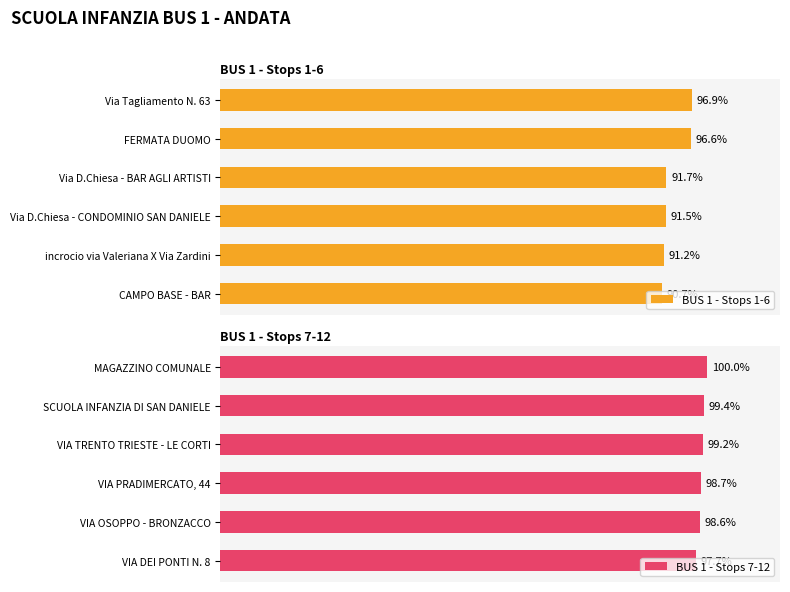

List the labels in order of BUS 1 - Stops 1-6 value, largest first.

Via Tagliamento N. 63, FERMATA DUOMO, Via D.Chiesa - BAR AGLI ARTISTI, Via D.Chiesa - CONDOMINIO SAN DANIELE, incrocio via Valeriana X Via Zardini, CAMPO BASE - BAR